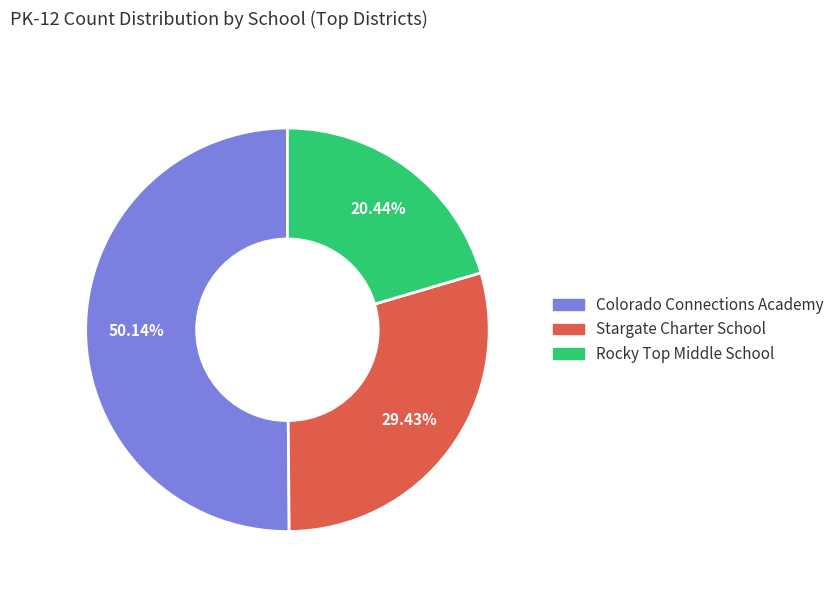

Which category has the smallest portion of the pie?

Rocky Top Middle School